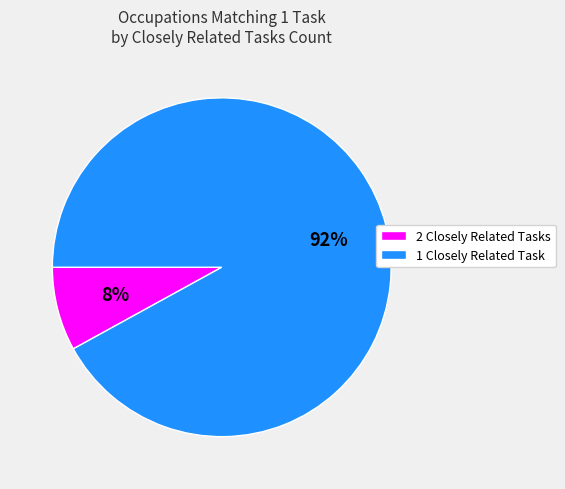

Which slice is the largest?

1 Closely Related Task